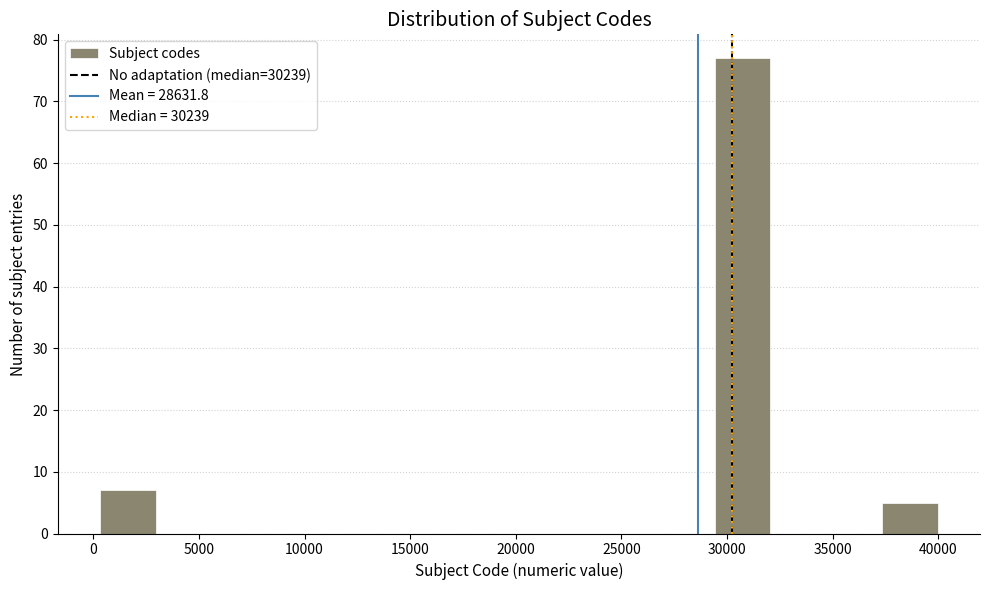

How tall is the bar that spans 37500 to 40000 on the x-axis? Neither the bar edges nor the heights are printed on the chart, so give them approximately, as read against the axes.

5